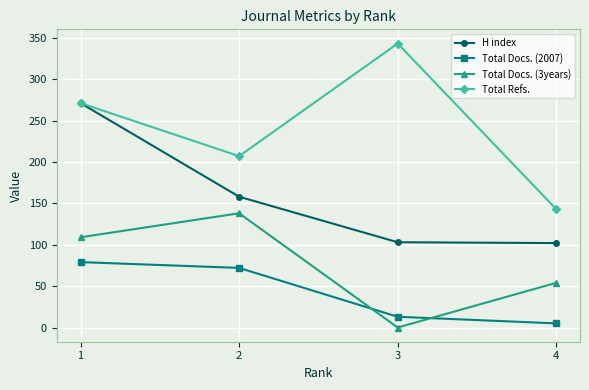

Which series has the largest total across all categories?

Total Refs.